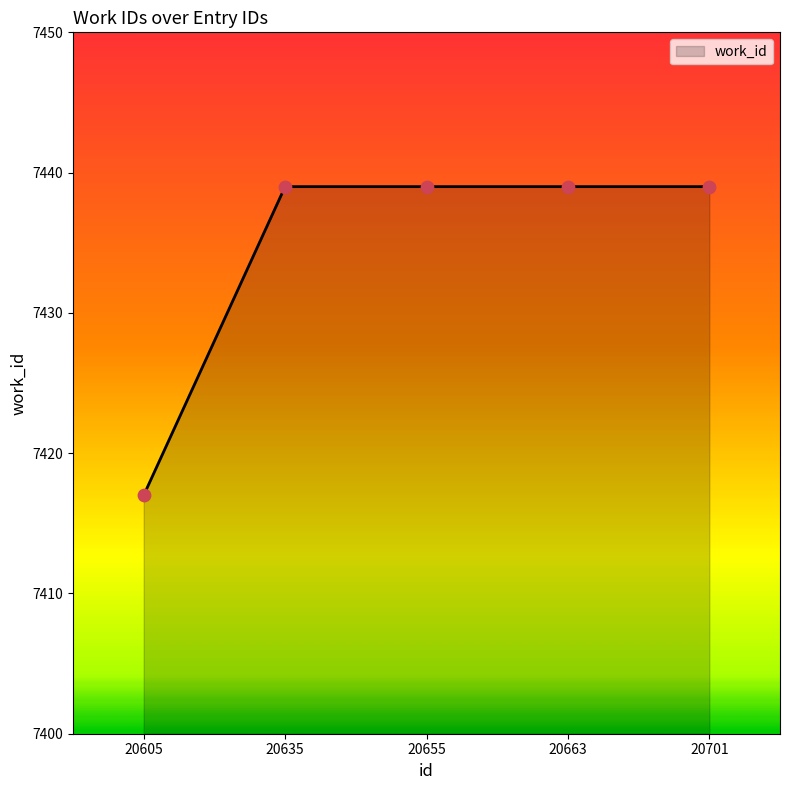

Approximately how many times larger is the value at 20701 compared to 20655?

1.0